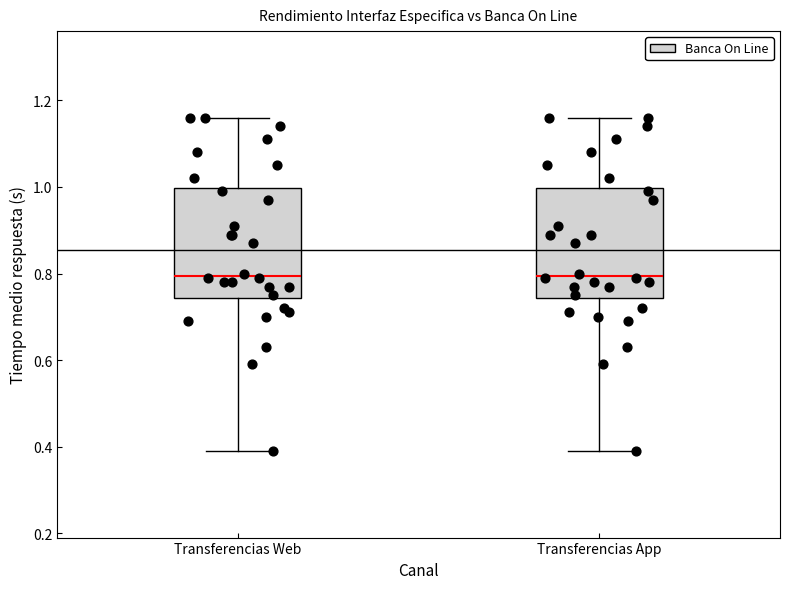

Reading left to right, read every box against the y-axis: the position of its median line, the range the box covers, and the ends of its whiskers. The values are not printed on the chart, so give them approximately, as read against the axis.

Transferencias Web: median 0.80, box 0.74 to 1.00, whiskers 0.40 to 1.16
Transferencias App: median 0.80, box 0.74 to 1.00, whiskers 0.40 to 1.16